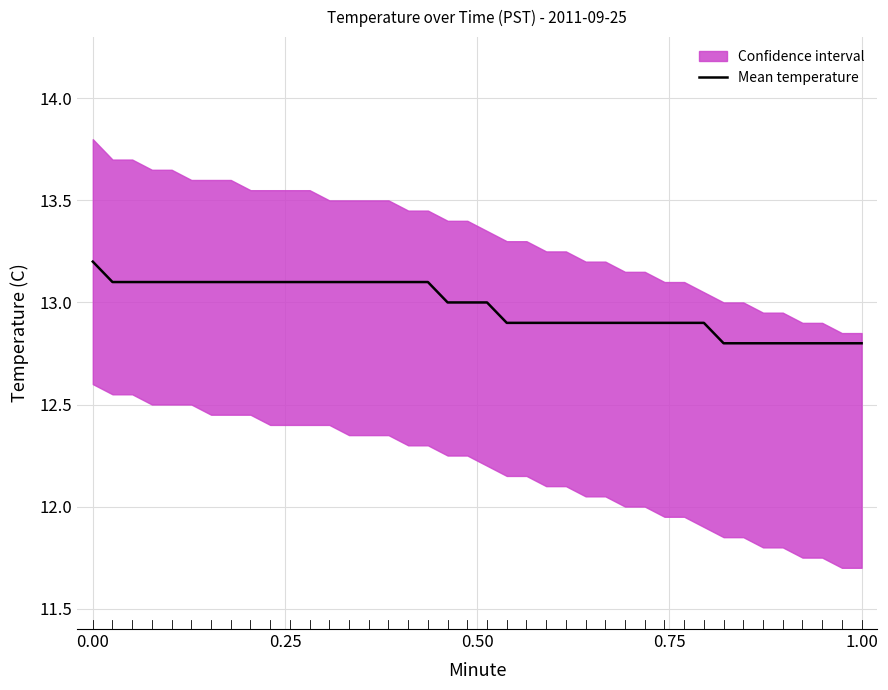

What is the smallest value displayed?

12.8